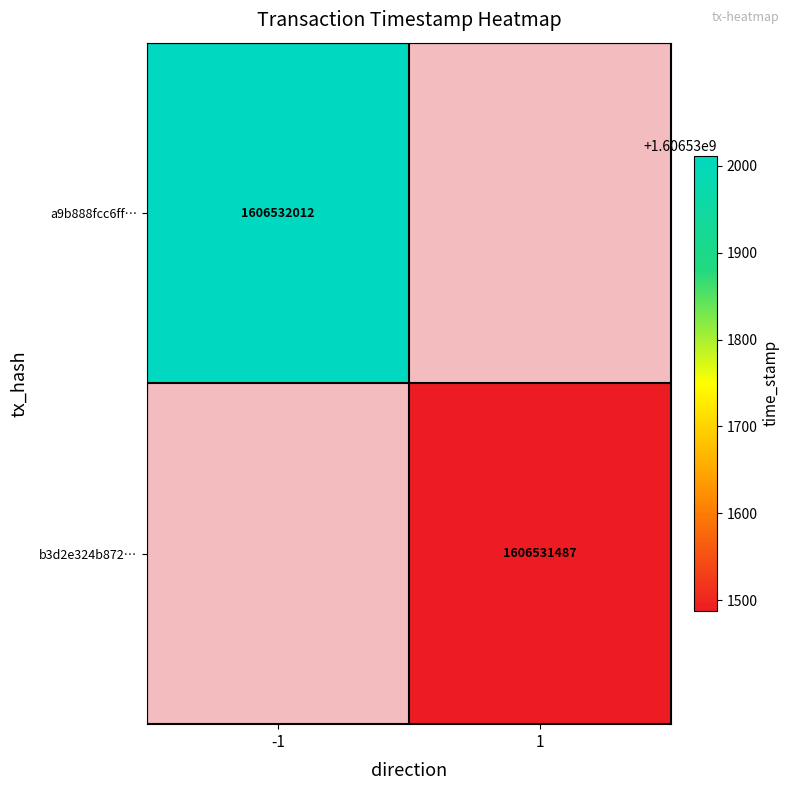

Count the a9b888fcc6ff62eafeb38b090d4192876e6d8d6 values in the range -1 to 1606532012.

2